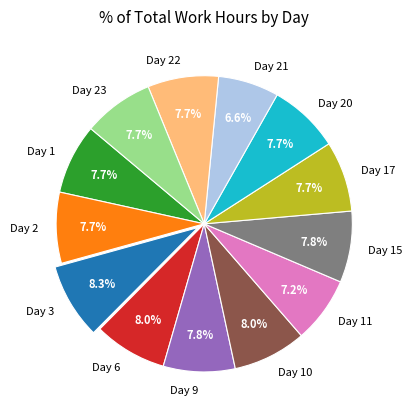

True or false: Day 11 accounts for 2% of the total.

False